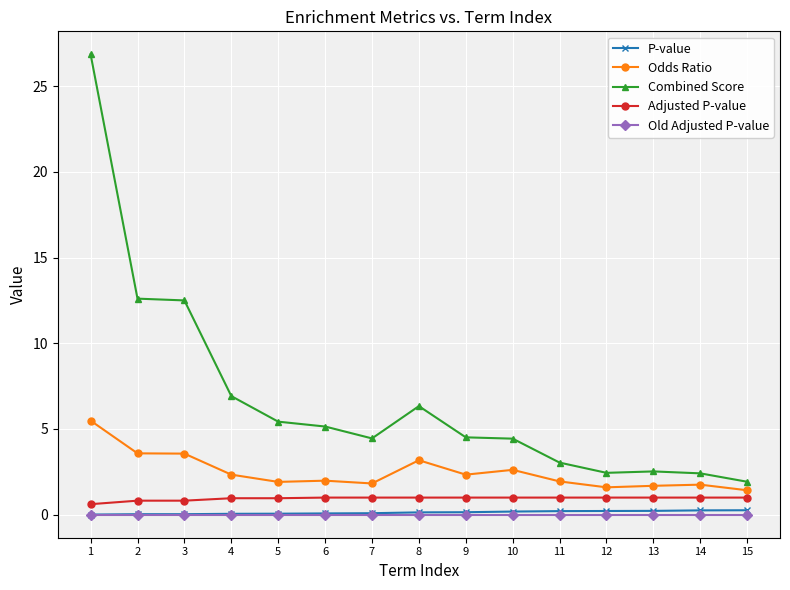

Does the chart have visible grid lines?

Yes